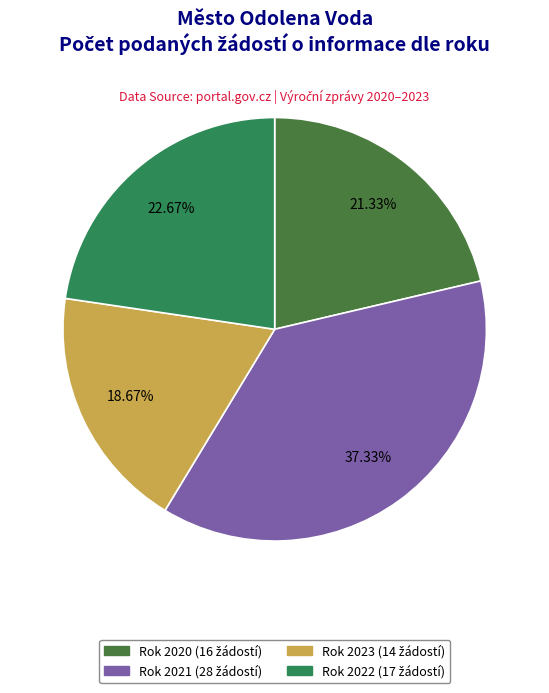

How many segments does this pie chart have?

4